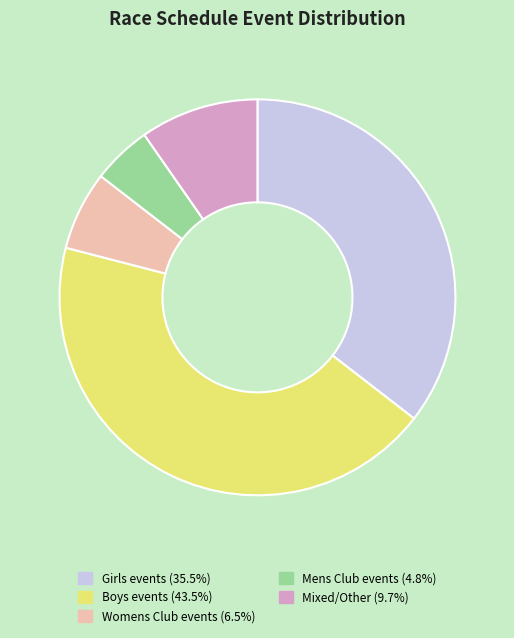

Is there a majority slice in this chart?

No